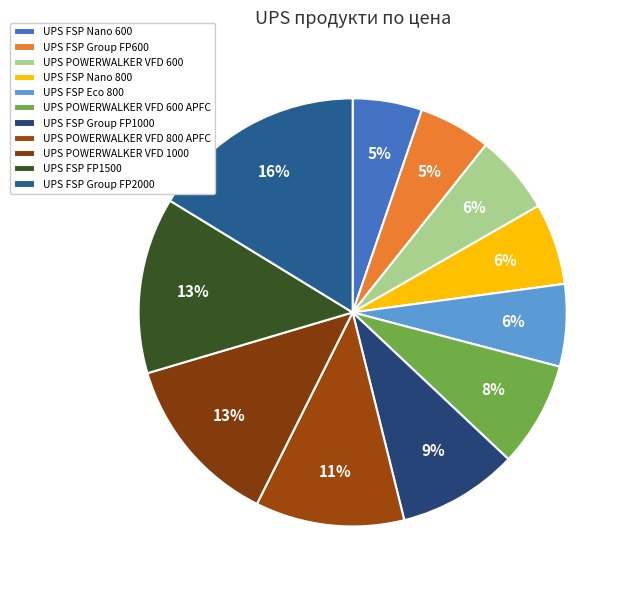

Between UPS FSP Group FP1000 and UPS FSP FP1500, which is larger?

UPS FSP FP1500